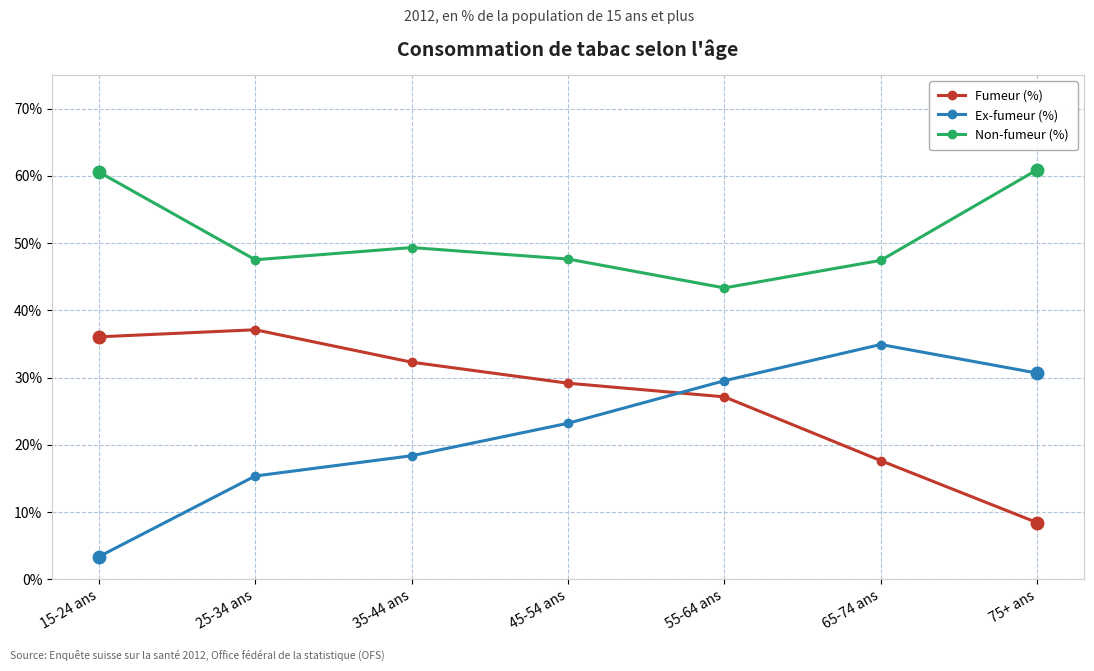

After their last crossing, which series has the higher values: Fumeur (%) or Ex-fumeur (%)?

Ex-fumeur (%)